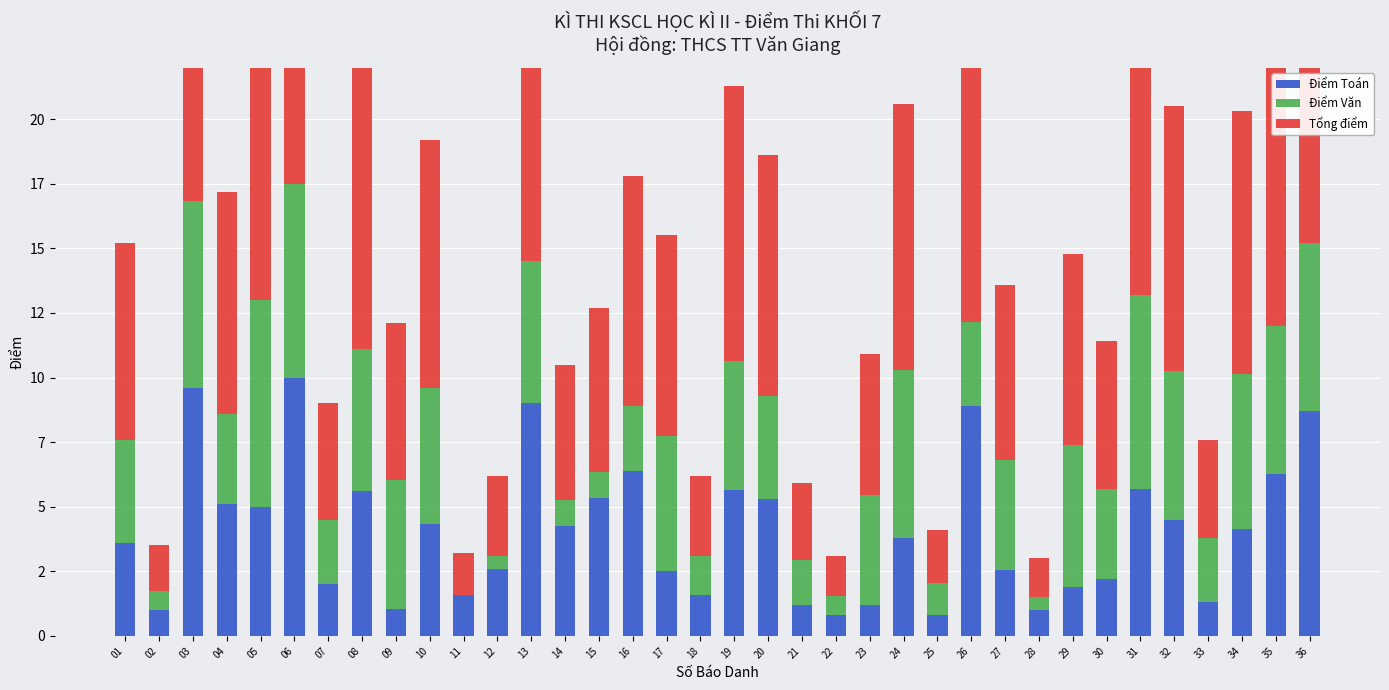

How many data points does each series have?

36